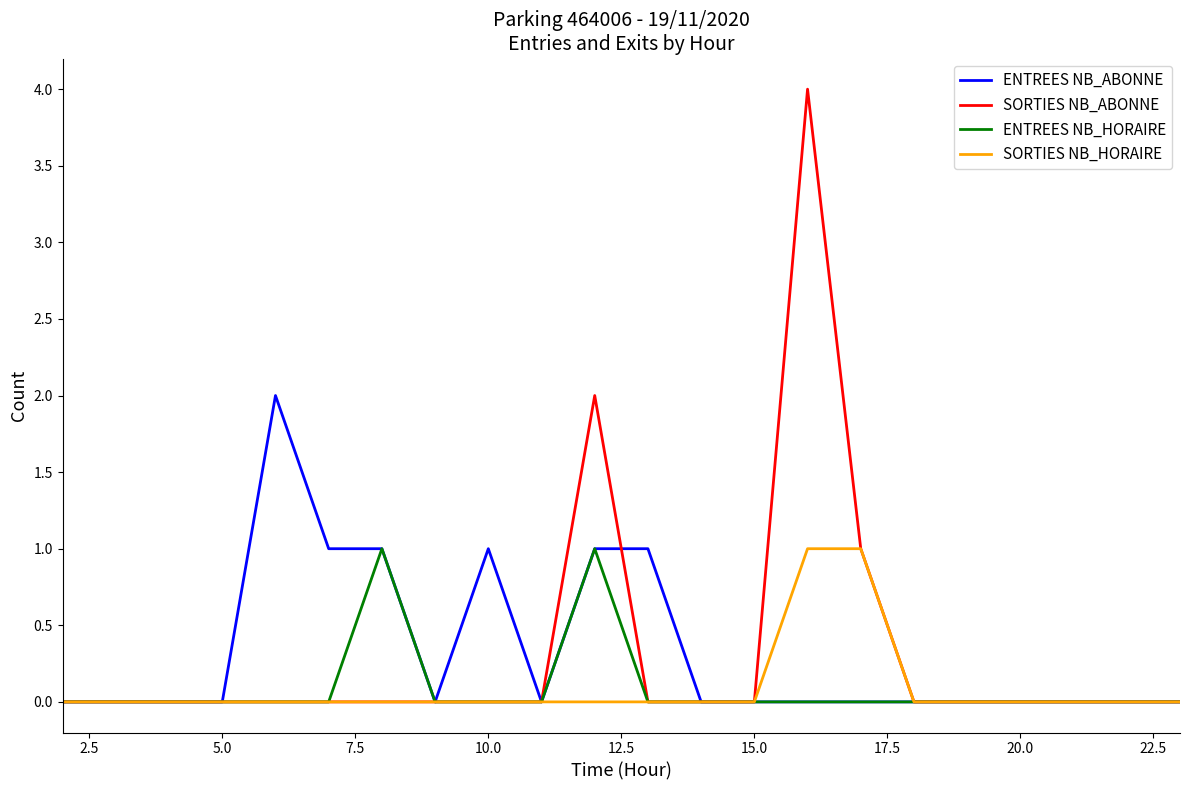

Which series has the largest range (max minus min)?

SORTIES NB_ABONNE